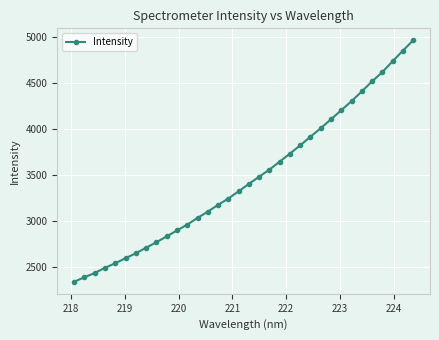

What is the smallest value displayed?

2337.8